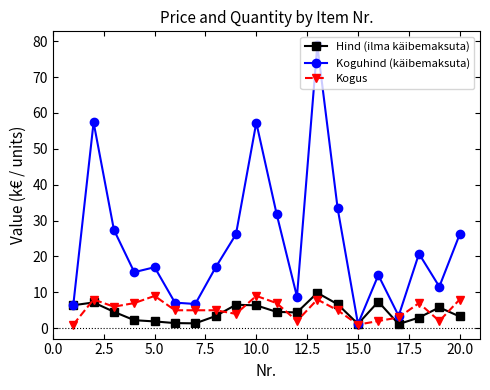

What is the sum of all Hind (ilma käibemaksuta) values?

88.6